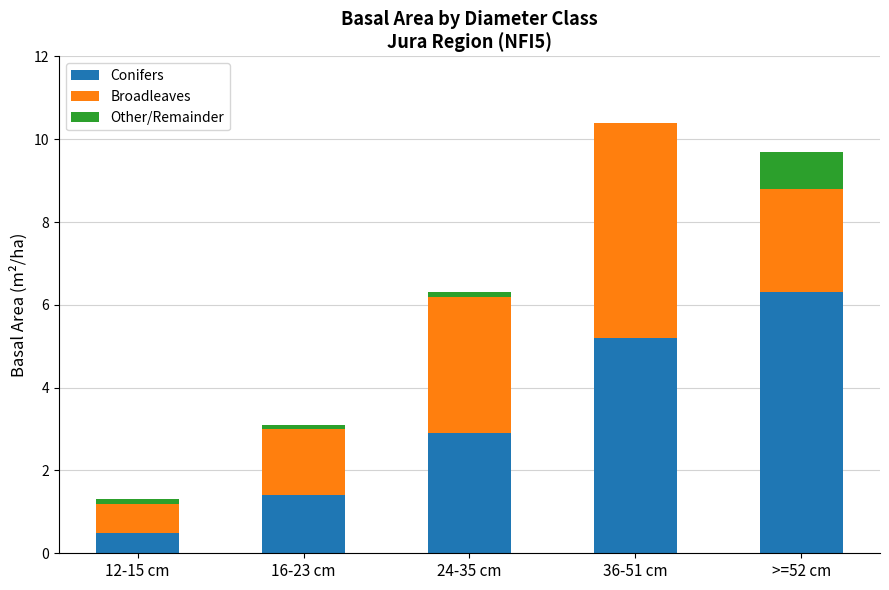

At which label does Conifers reach its peak?

>=52 cm